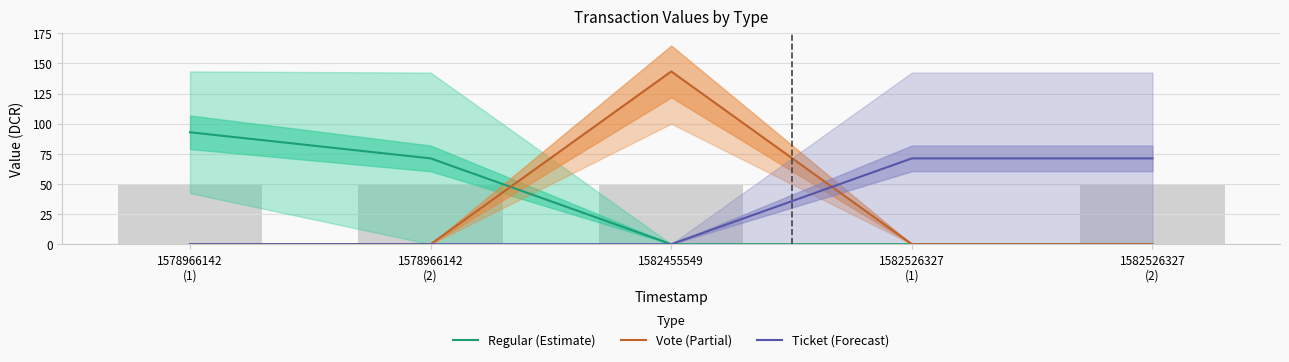

What is the sum of all Vote (Partial) values?

143.3